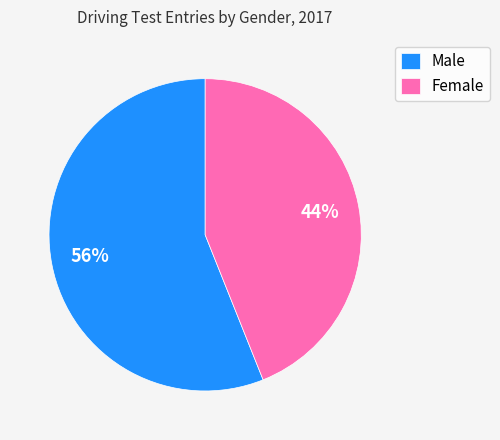

Between Male and Female, which is larger?

Male